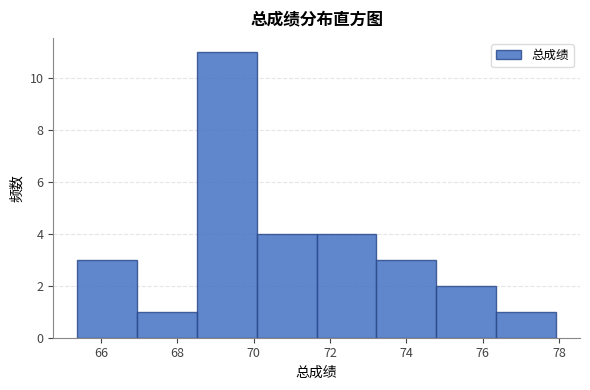

Which range on the x-axis has the tallest bar?

68.6 to 70.0